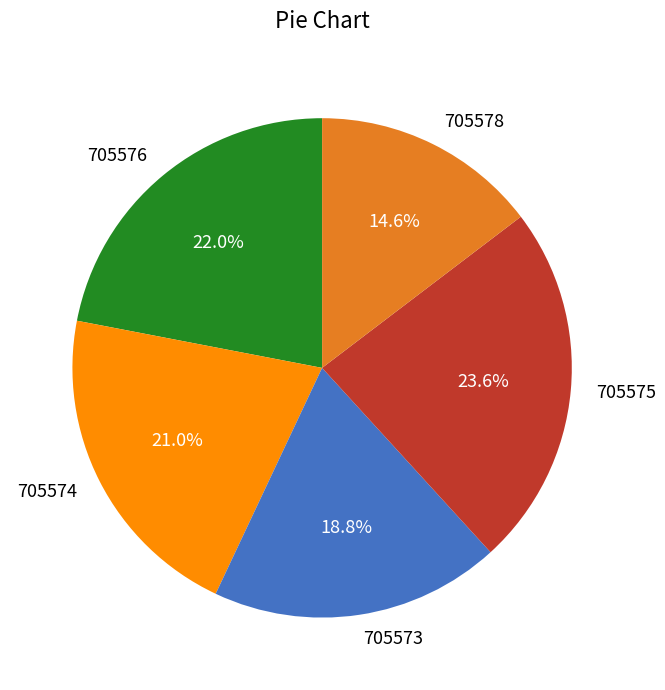

To the nearest percent, what portion does 705574 represent?

21%